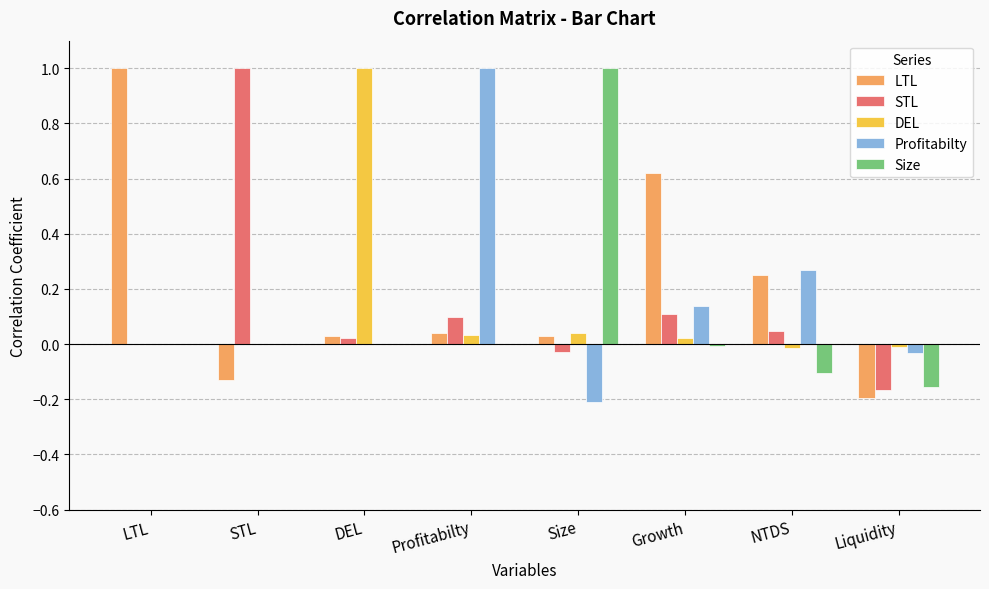

What is the maximum value shown in the chart?

1.0